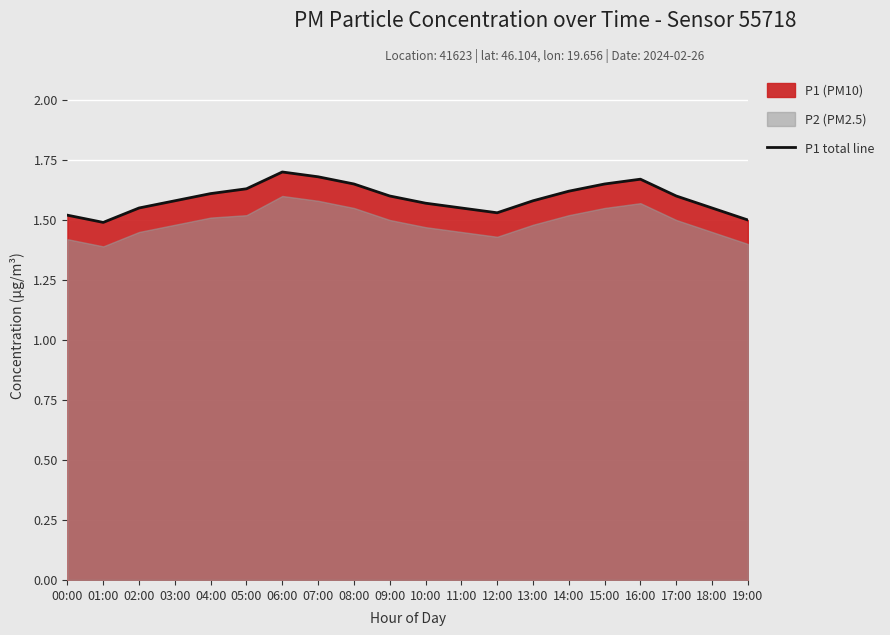

What is the sum of the values at 04:00 and 18:00?

3.2